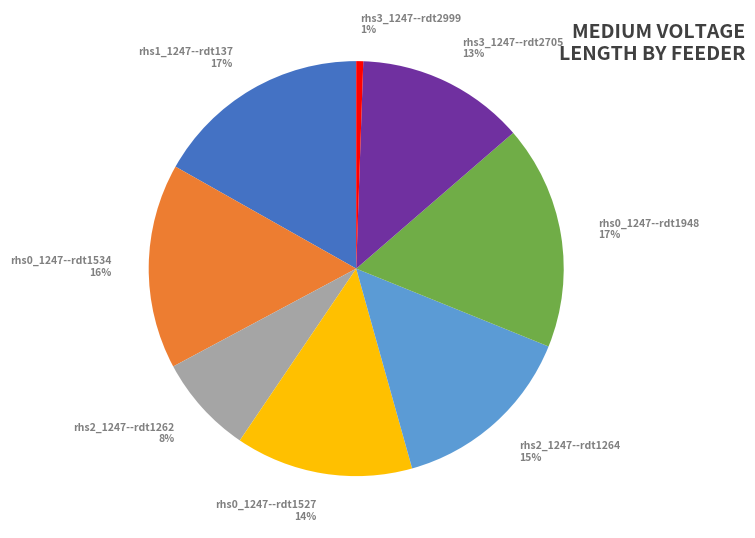

Do rhs1_1247--rdt137 and rhs0_1247--rdt1948 together represent more than half of the pie?

No